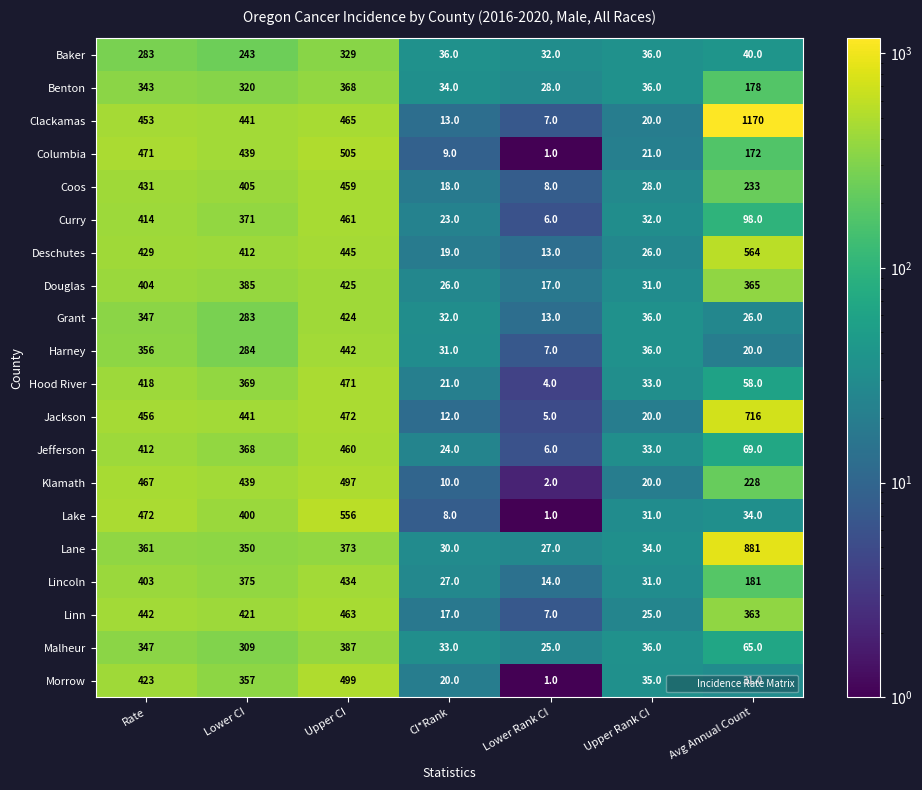

Is the value of Benton at Lower CI greater than the value of Jefferson at Avg Annual Count?

Yes